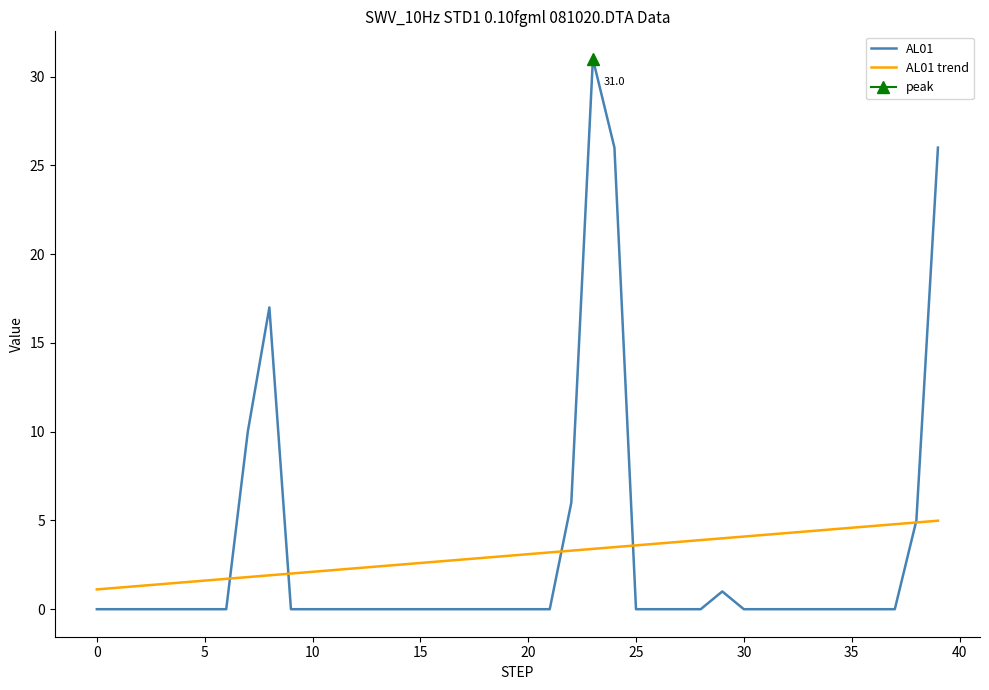

The AL01 trend series shows 4.1 at 30. True or false?

True